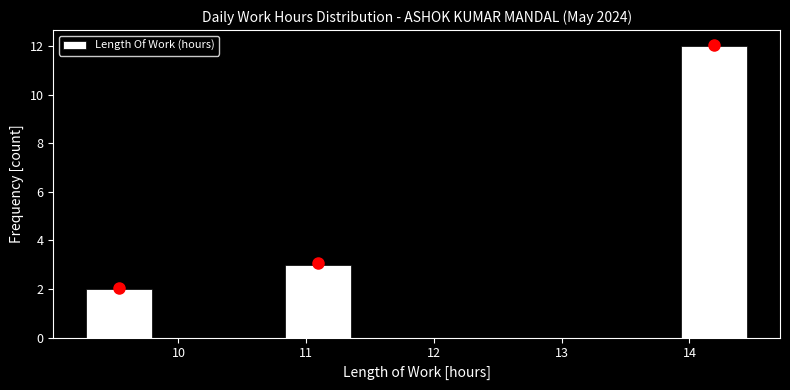

Reading left to right, transcribe this chart: for each bar, give the range it covers on the x-axis and its height. Neither the bar edges nor the heights are printed on the chart, so give them approximately, as read against the axes.

9.3 to 9.8: 2
9.8 to 10.3: 0
10.3 to 10.8: 0
10.8 to 11.3: 3
11.3 to 11.9: 0
11.9 to 12.4: 0
12.4 to 12.9: 0
12.9 to 13.4: 0
13.4 to 13.9: 0
13.9 to 14.5: 12